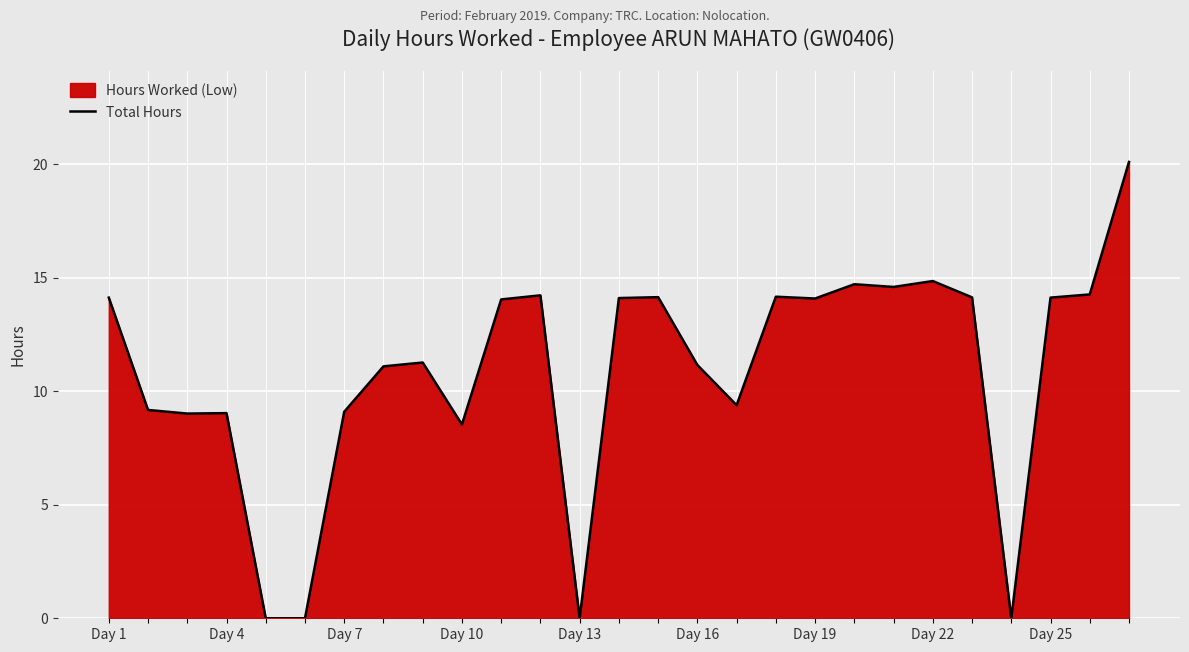

Does the chart display data point markers on the line(s)?

No